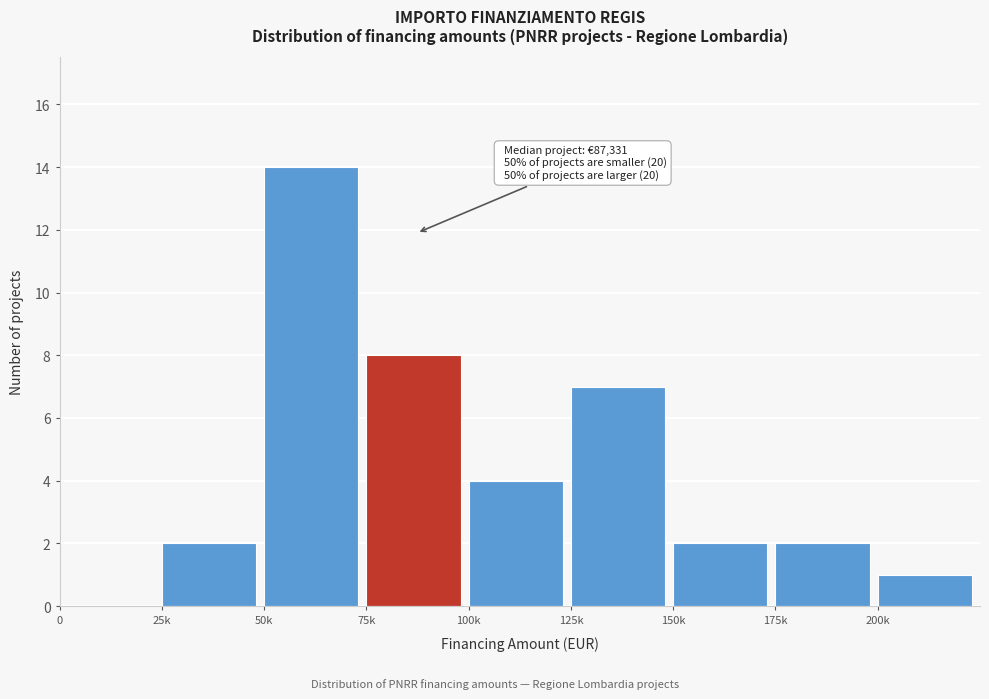

Reading right to left, what are all the values shown in this chart?

200k=1	175k=2	150k=2	125k=7	100k=4	75k=8	50k=14	25k=2	0=0